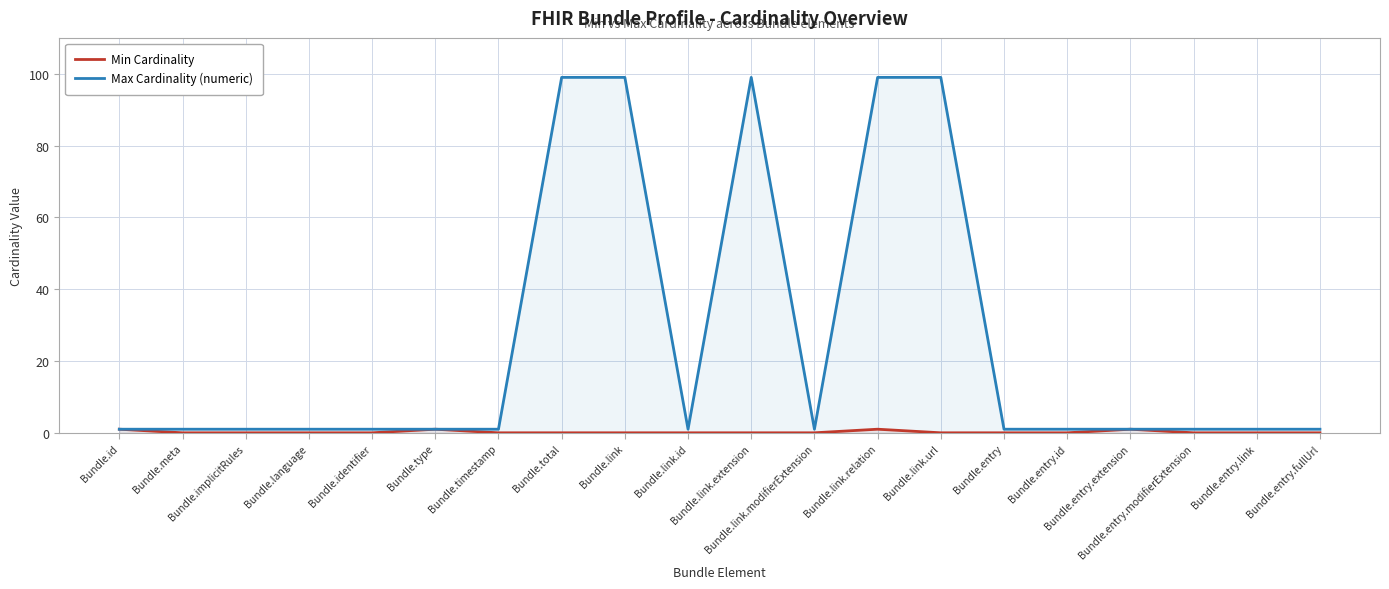

What is the difference between the Max Cardinality (numeric) values at Bundle.total and Bundle.link.modifierExtension?

98